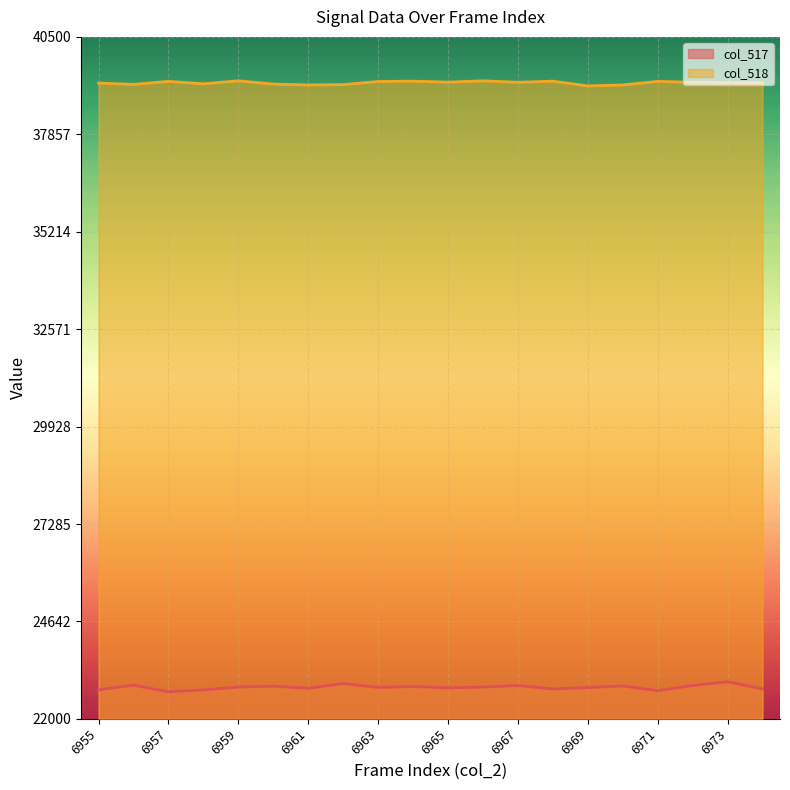

Reading left to right, list all the values displayed in this chart.

col_517: 22786	22913	22734	22784	22861	22885	22829	22957	22852	22875	22839	22861	22903	22810	22848	22892	22763	22903	23005	22809
col_518: 39246	39211	39294	39227	39308	39220	39196	39205	39290	39299	39272	39308	39268	39299	39170	39196	39293	39268	39260	39253